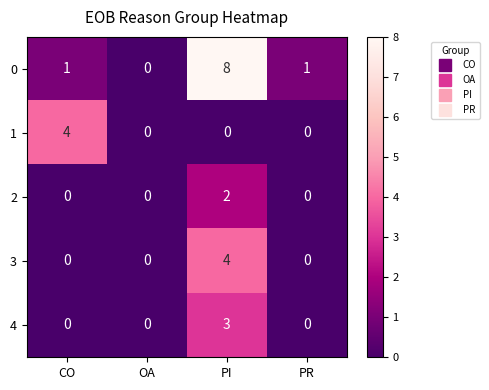

How many positive values does the 4 series have?

1